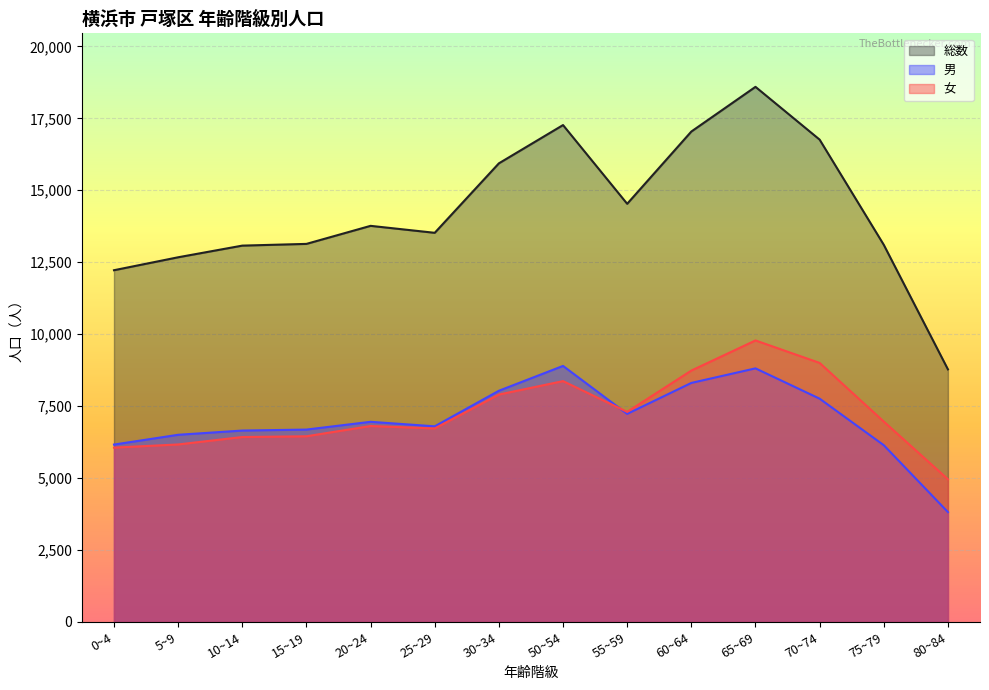

What is the sum of all 総数 values?

200403